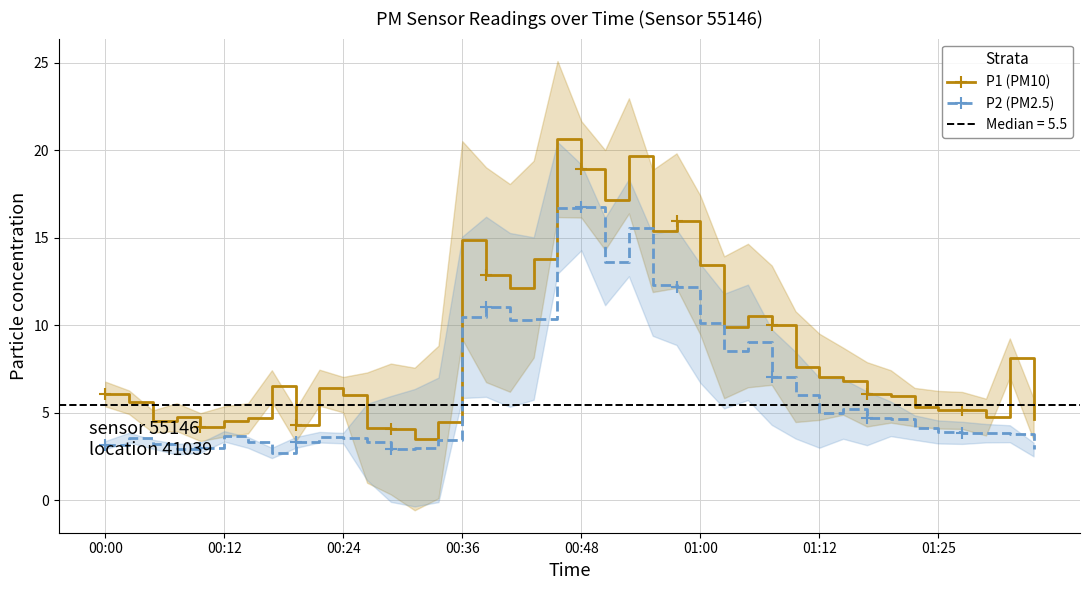

Which series has the largest range (max minus min)?

P1 (PM10)